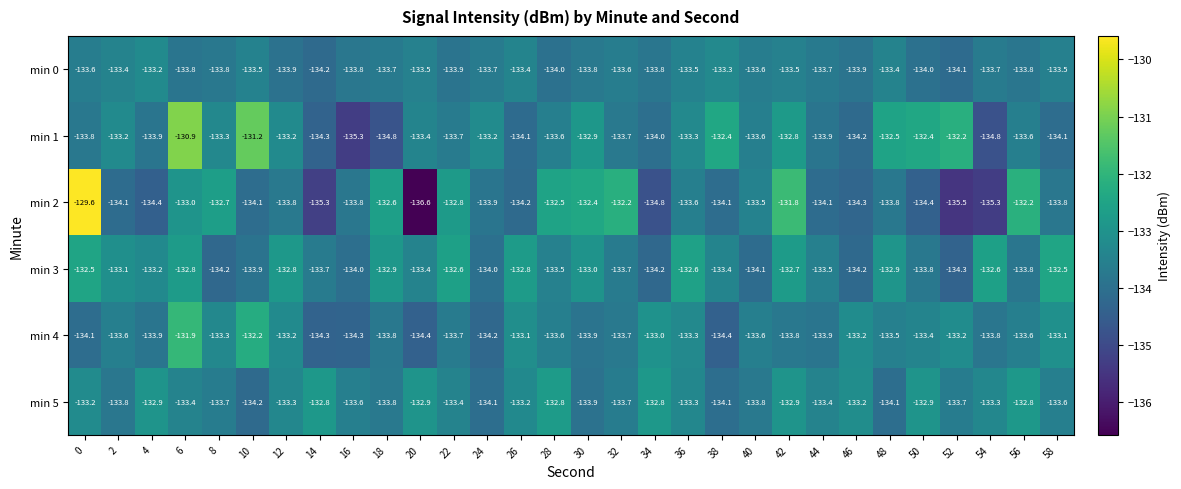

What is the difference between the highest and lowest values at 6?

2.9